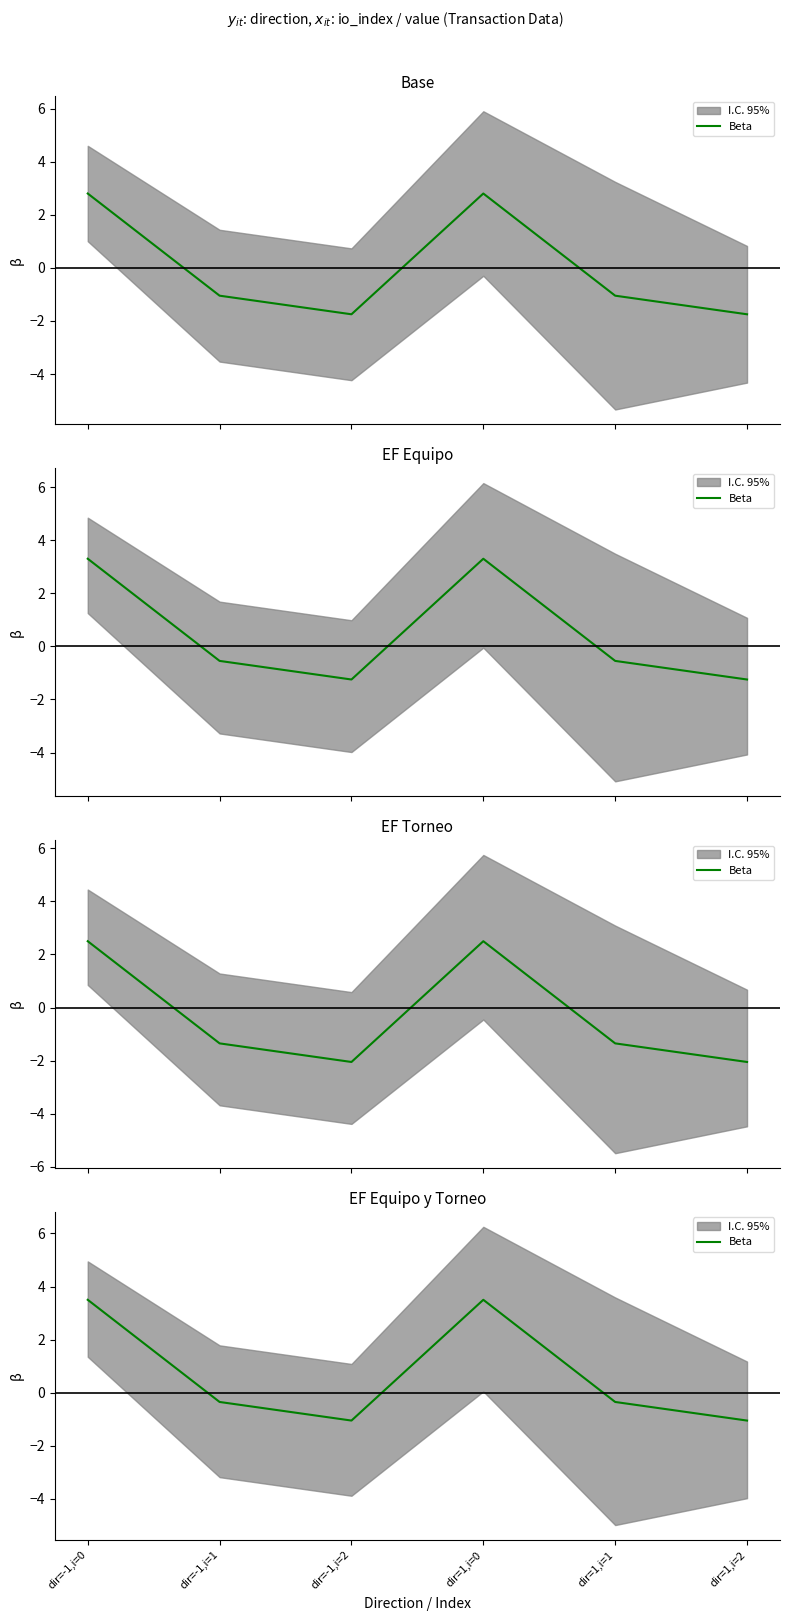

Where is the first local maximum?

dir=1,i=0